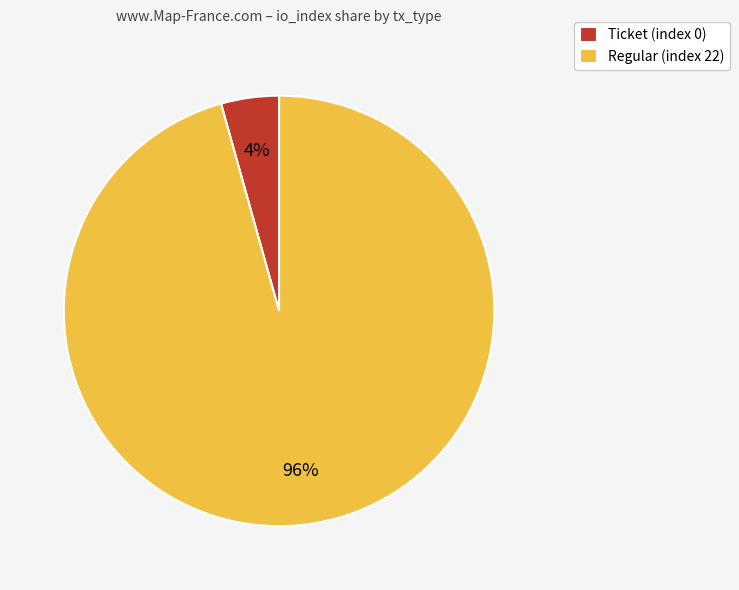

Is the sum of Ticket (index 0) and Regular (index 22) greater than half?

Yes